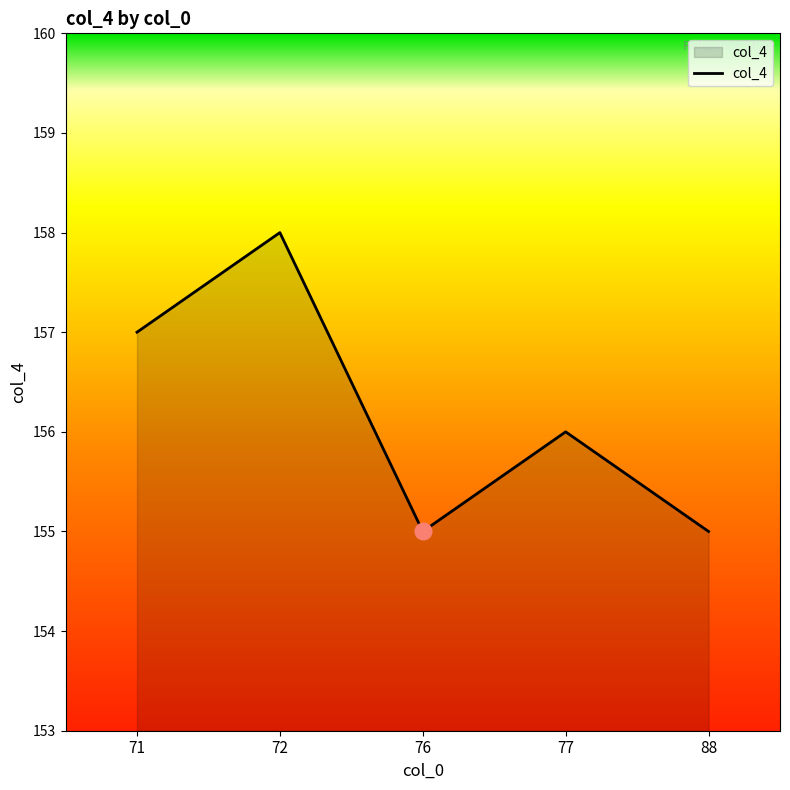

The chart shows a value of 40 at 76. True or false?

False